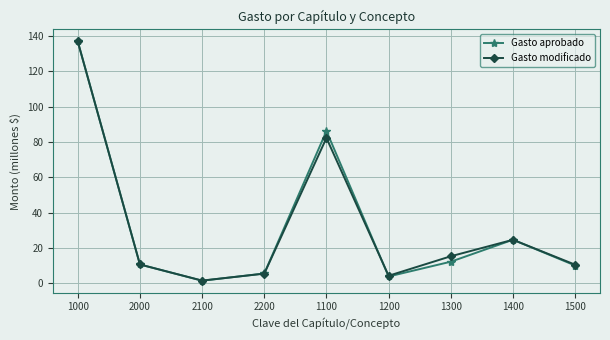

Is the value of Gasto aprobado at 1100 greater than the value of Gasto modificado at 2200?

Yes